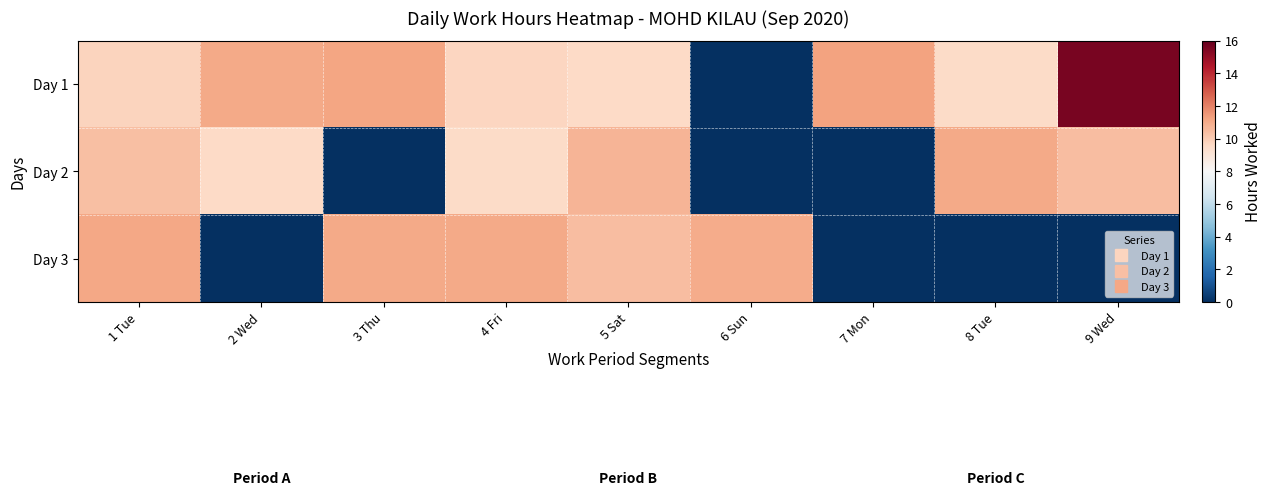

Between 1 Tue and 9 Wed, which series saw the biggest shift?

Day 3